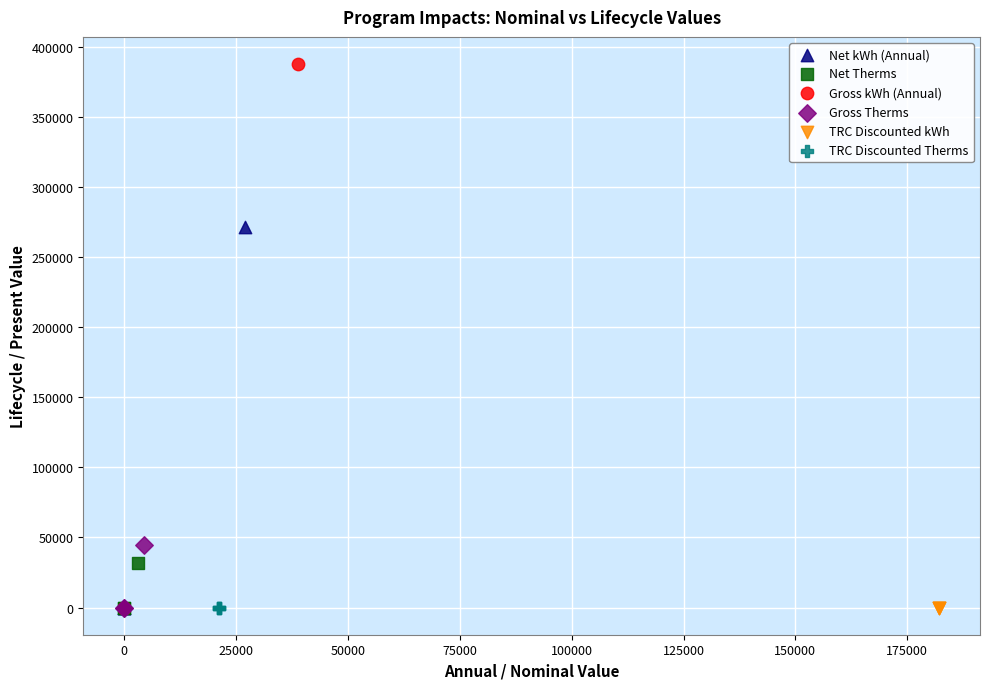

Which series reaches the maximum Y coordinate?

Gross kWh (Annual)